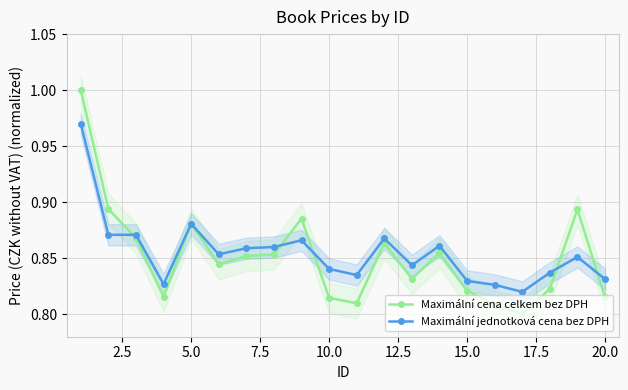

What are all the series names shown in the legend?

Maximální cena celkem bez DPH, Maximální jednotková cena bez DPH